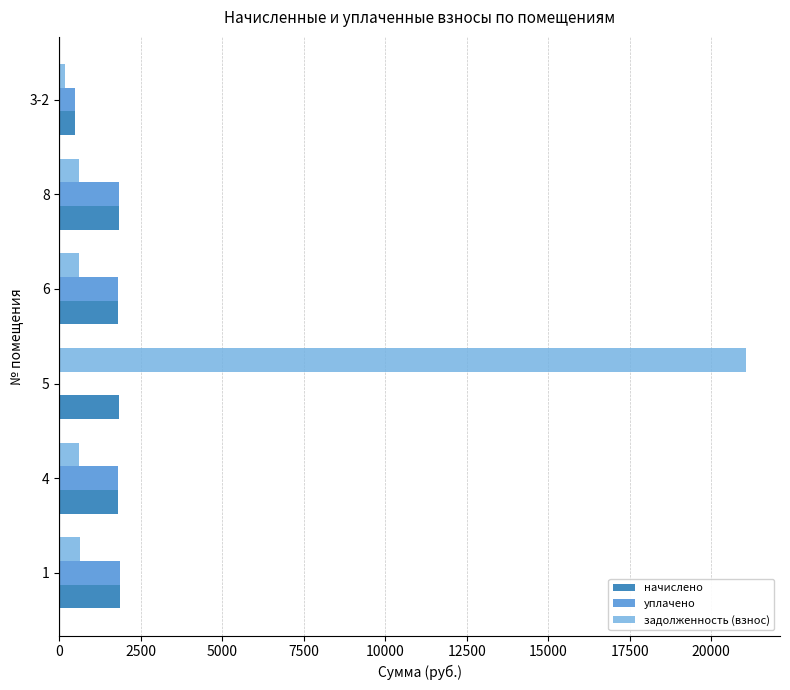

The value of начислено at 6 is 1796.3. True or false?

True